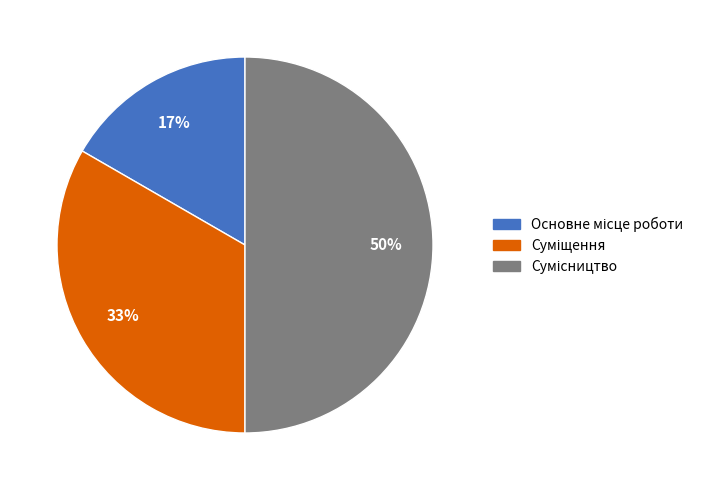

To the nearest percent, what is the difference between the largest and smallest slice percentages?

33%